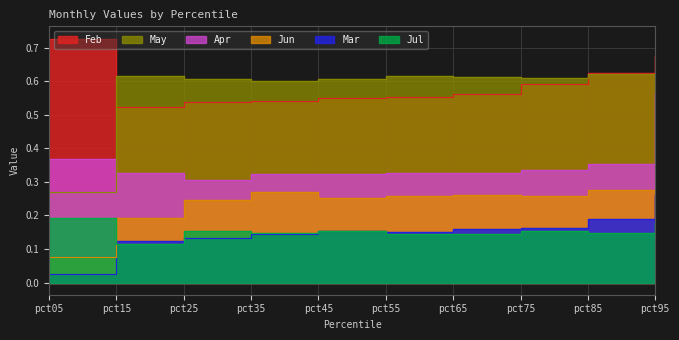

Reading left to right, what are all the values shown in this chart?

Feb: pct05=0.7	pct15=0.5	pct25=0.5	pct35=0.5	pct45=0.6	pct55=0.6	pct65=0.6	pct75=0.6	pct85=0.6	pct95=0.7
Mar: pct05=0.0	pct15=0.1	pct25=0.1	pct35=0.1	pct45=0.2	pct55=0.2	pct65=0.2	pct75=0.2	pct85=0.2	pct95=0.3
Apr: pct05=0.4	pct15=0.3	pct25=0.3	pct35=0.3	pct45=0.3	pct55=0.3	pct65=0.3	pct75=0.3	pct85=0.4	pct95=0.6
May: pct05=0.3	pct15=0.6	pct25=0.6	pct35=0.6	pct45=0.6	pct55=0.6	pct65=0.6	pct75=0.6	pct85=0.6	pct95=0.5
Jun: pct05=0.1	pct15=0.2	pct25=0.2	pct35=0.3	pct45=0.3	pct55=0.3	pct65=0.3	pct75=0.3	pct85=0.3	pct95=0.3
Jul: pct05=0.2	pct15=0.1	pct25=0.2	pct35=0.1	pct45=0.2	pct55=0.1	pct65=0.1	pct75=0.2	pct85=0.1	pct95=0.2